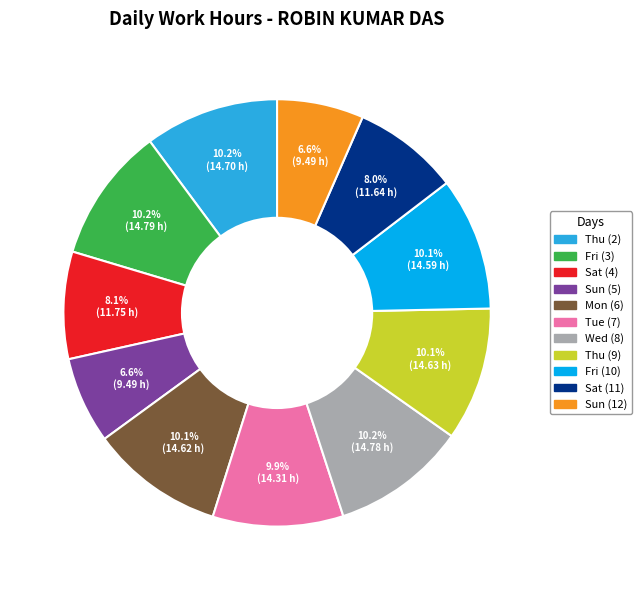

Does any single category account for the majority?

No